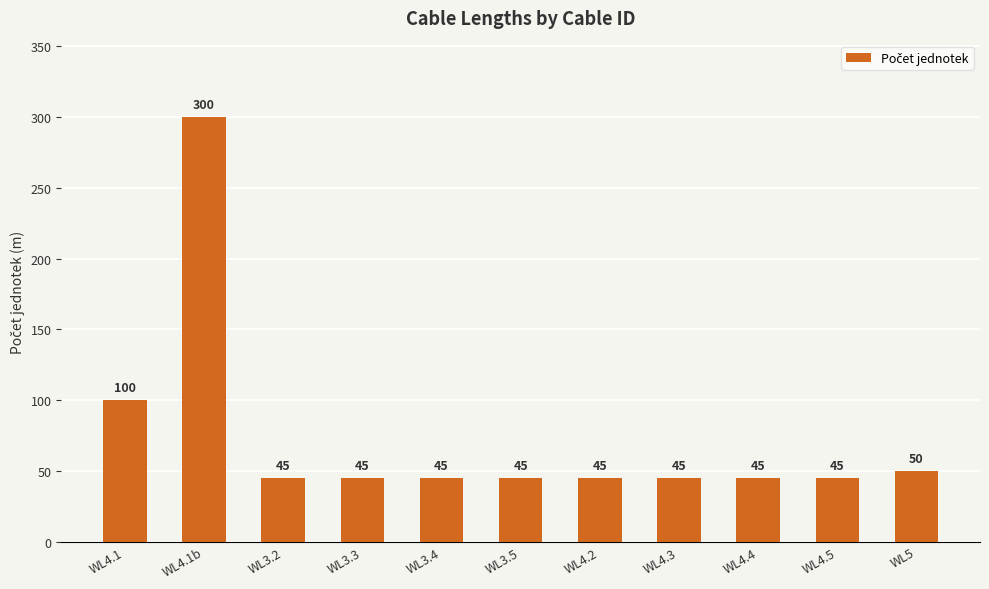

What position from the right is WL4.1?

11